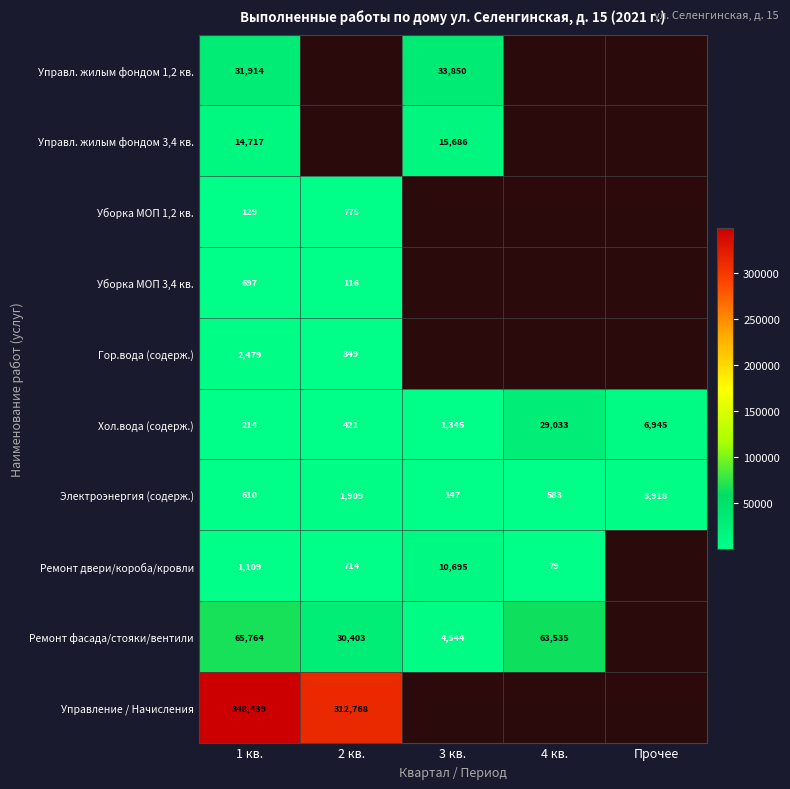

At which category is the sum across all series the highest?

1 кв.